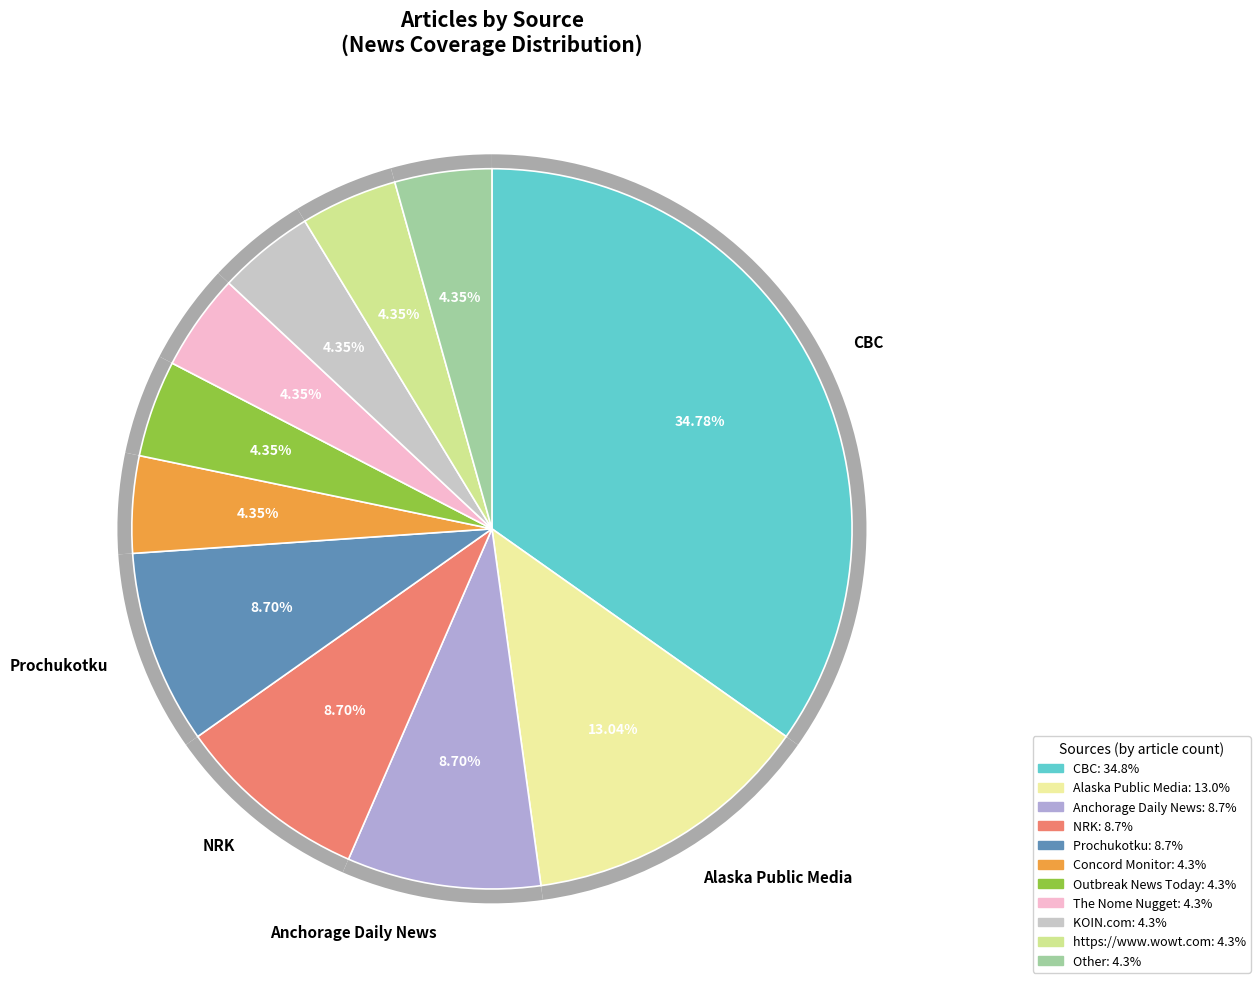

Which slice is the largest?

CBC